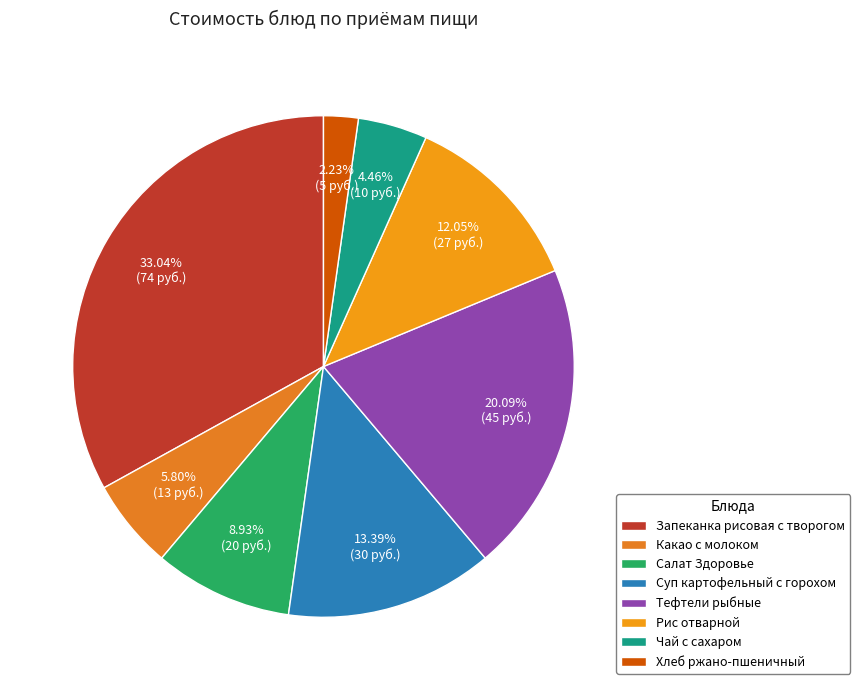

Count the number of slices in the pie.

8